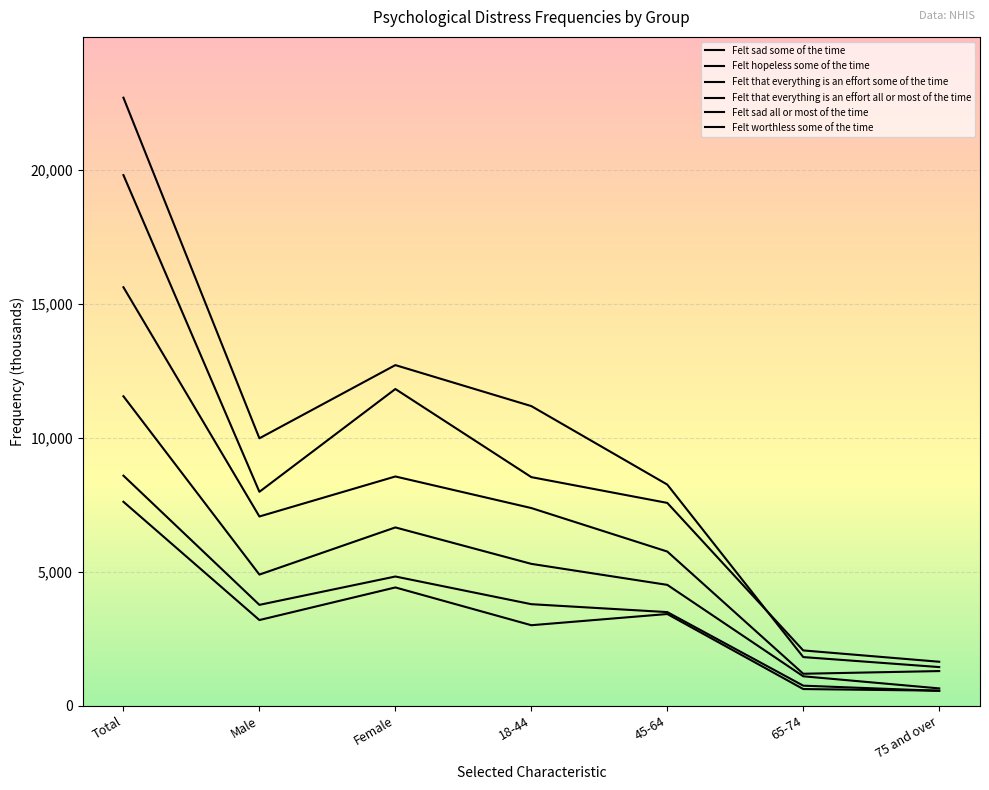

Does the chart have visible grid lines?

Yes